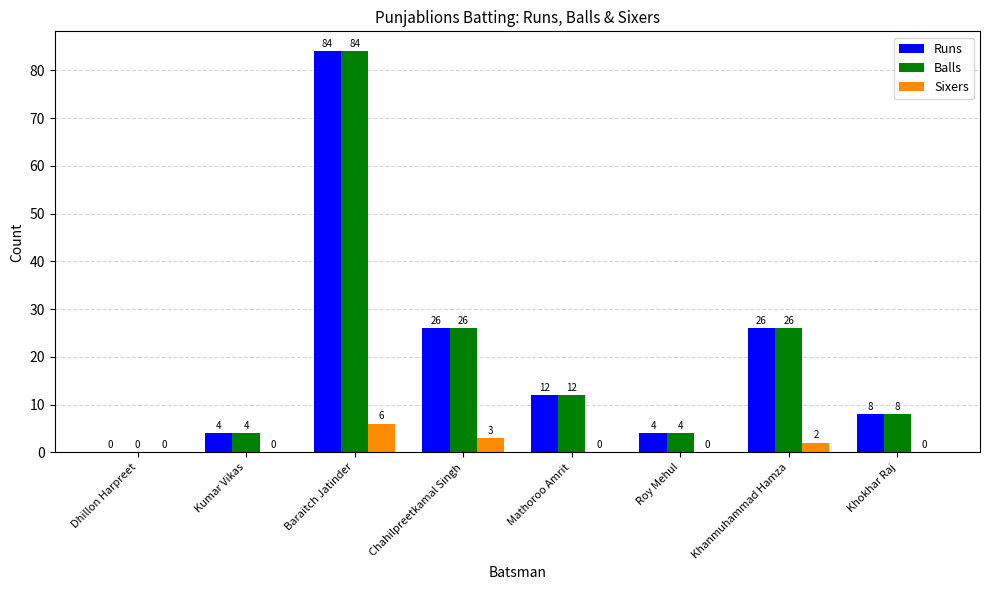

What is the sum of all Sixers values?

11